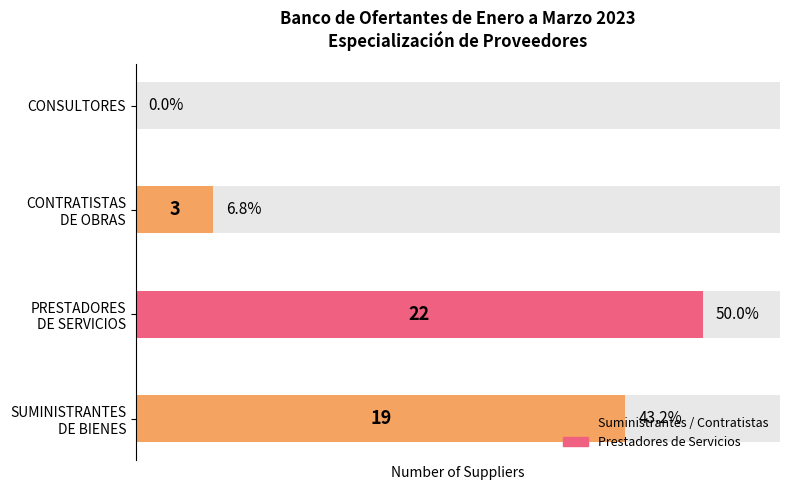

What is the change in value from SUMINISTRANTES DE BIENES to PRESTADORES DE SERVICIOS?

+3